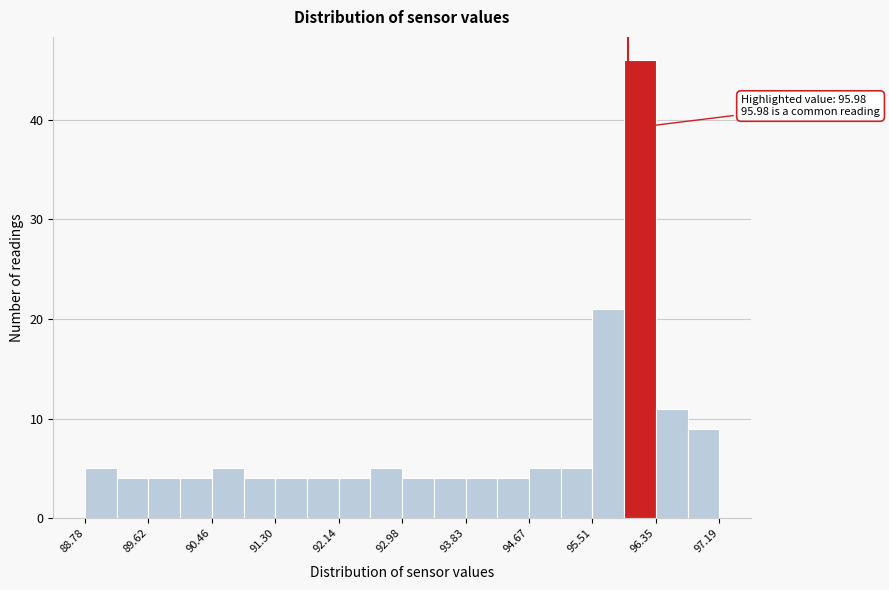

Which range on the x-axis has the tallest bar?

95.9 to 96.3